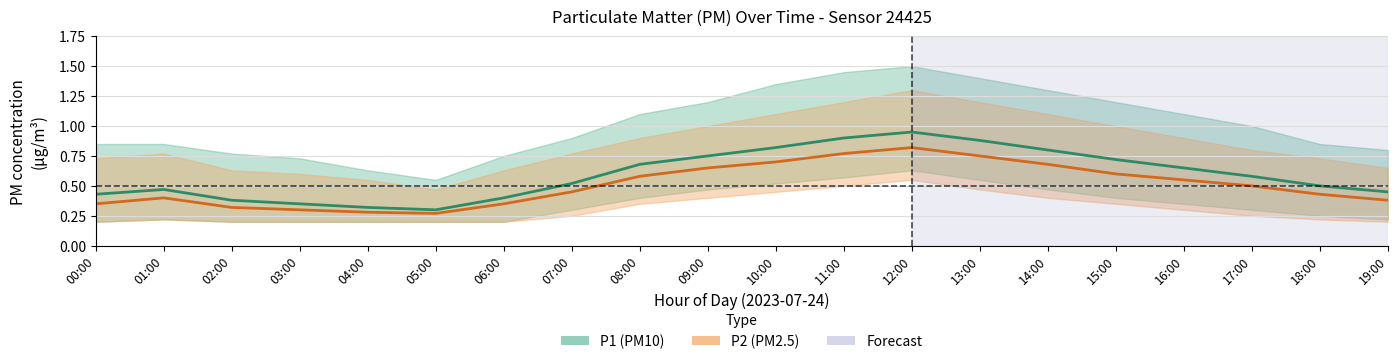

Reading left to right, list all the values displayed in this chart.

P1 (PM10) mean: 0.4	0.5	0.4	0.3	0.3	0.3	0.4	0.5	0.7	0.8	0.8	0.9	0.9	0.9	0.8	0.7	0.7	0.6	0.5	0.5
P2 (PM2.5) mean: 0.3	0.4	0.3	0.3	0.3	0.3	0.3	0.5	0.6	0.7	0.7	0.8	0.8	0.8	0.7	0.6	0.6	0.5	0.4	0.4